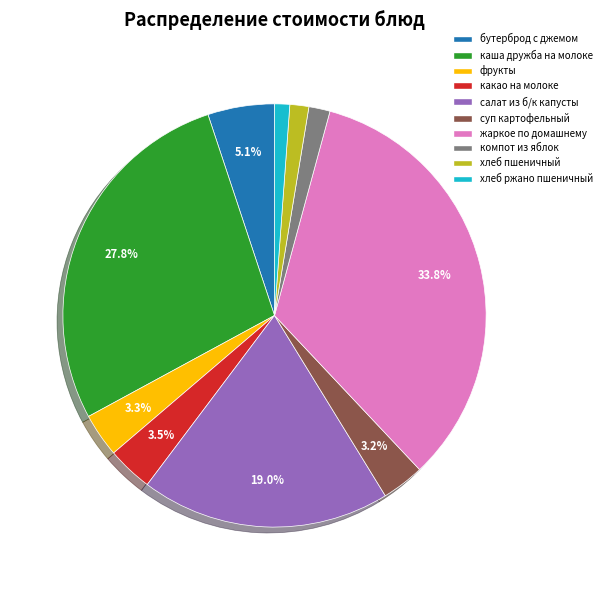

What percentage is the фрукты slice, to the nearest percent?

3%